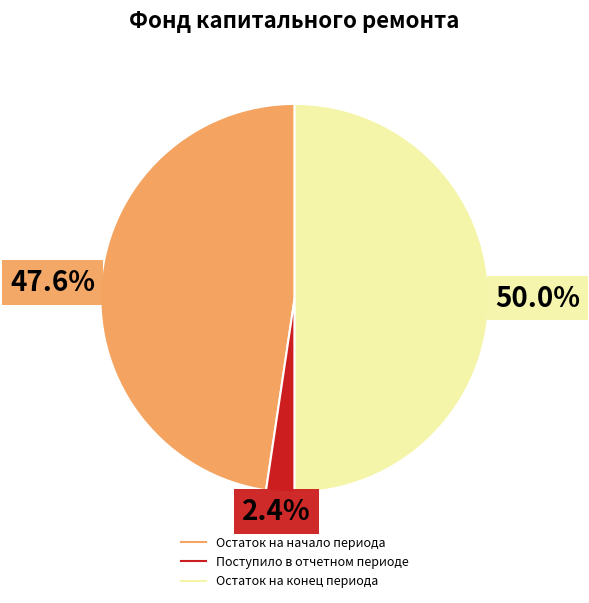

What is the smallest slice in the pie chart?

Поступило в отчетном периоде